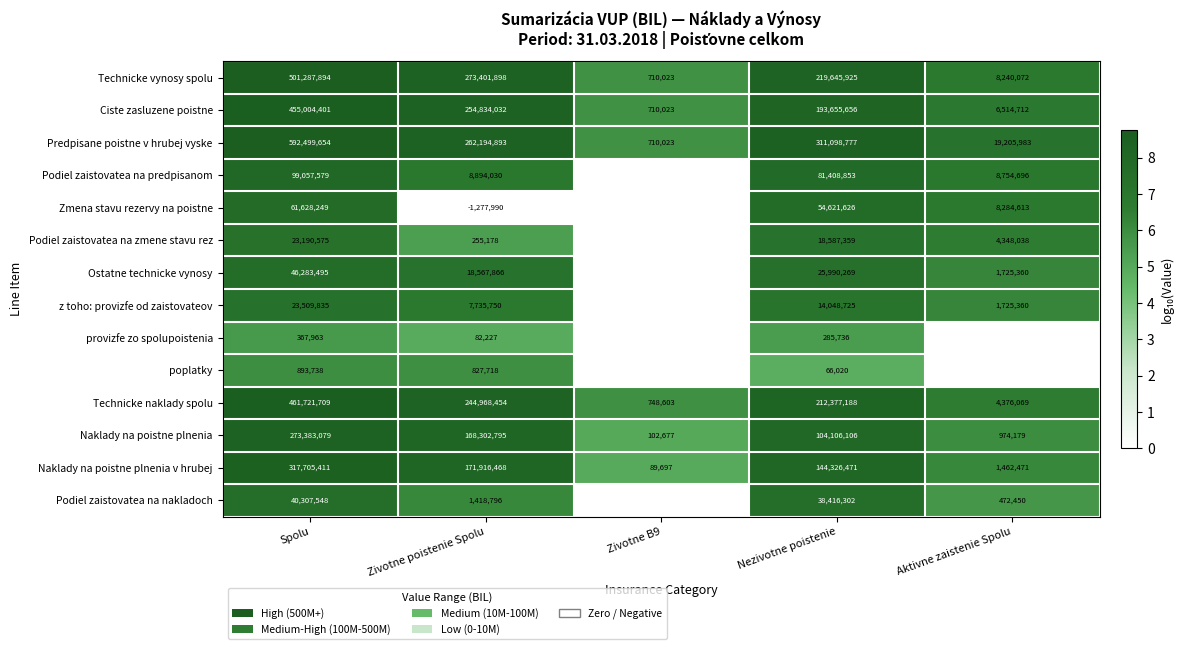

At which label does Technicke naklady spolu first exceed 212377188?

Spolu